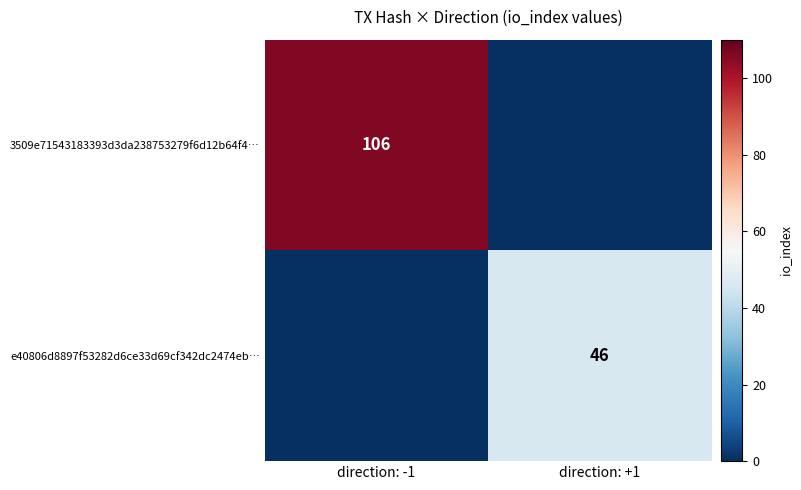

The e40806d8897f53282d6ce33d69cf342dc2474eb… series shows 46 at direction: +1. True or false?

True